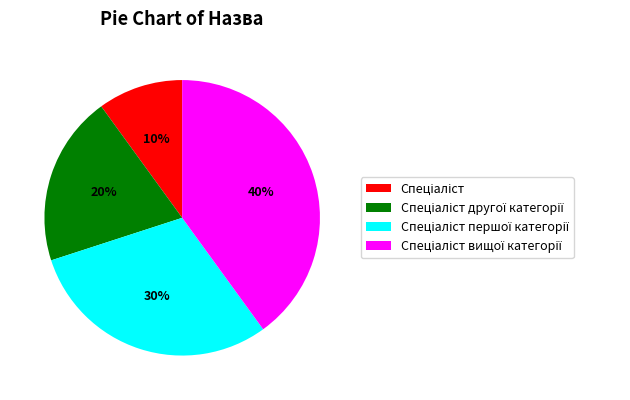

Is there any slice that represents more than half of the pie?

No